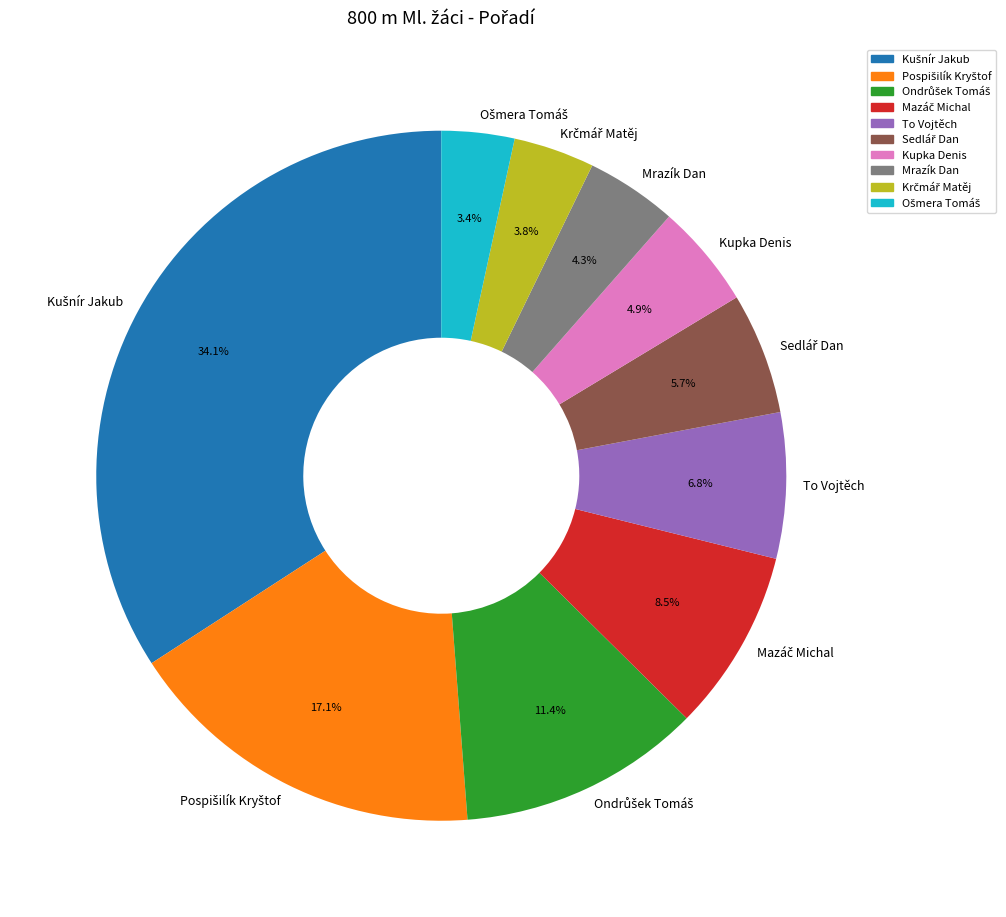

How much of the chart is everything except To Vojtěch?

93.2%